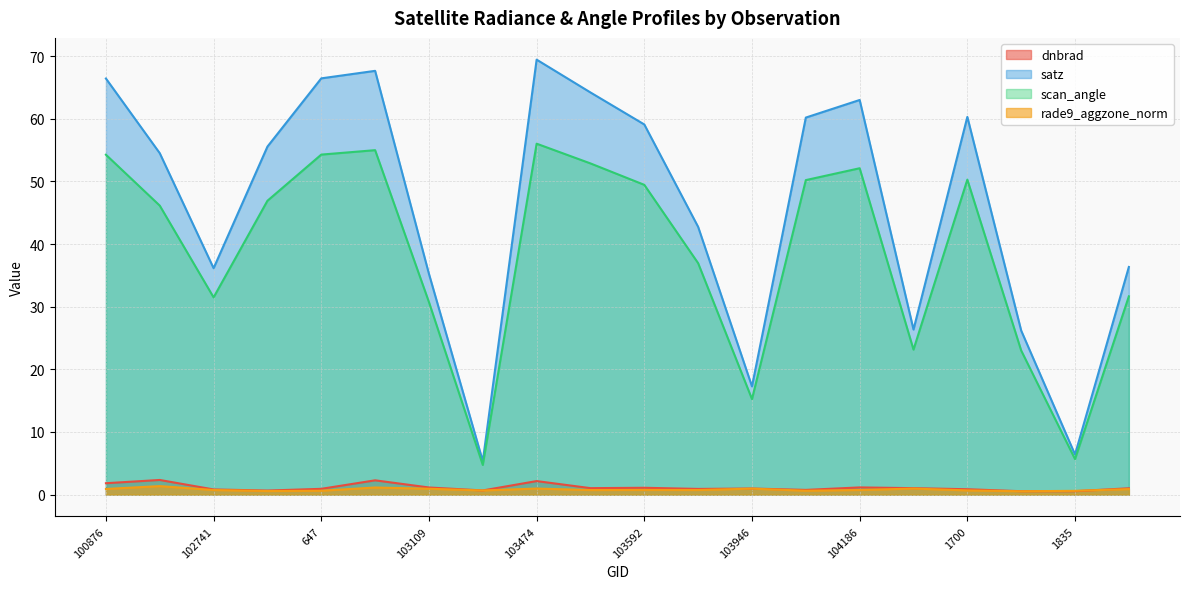

Where does the scan_angle series first go above 46?

100876